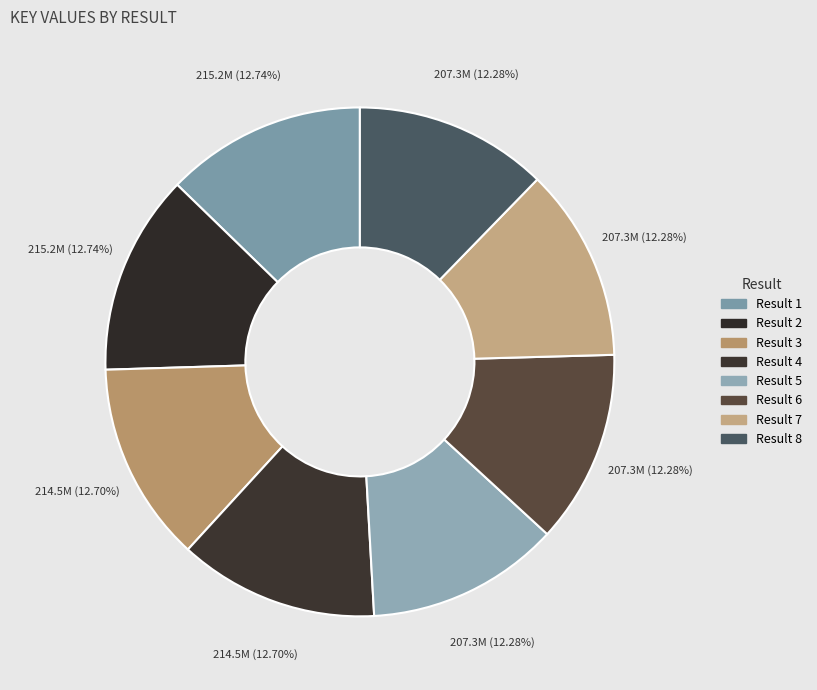

How many slices are in this pie chart?

8